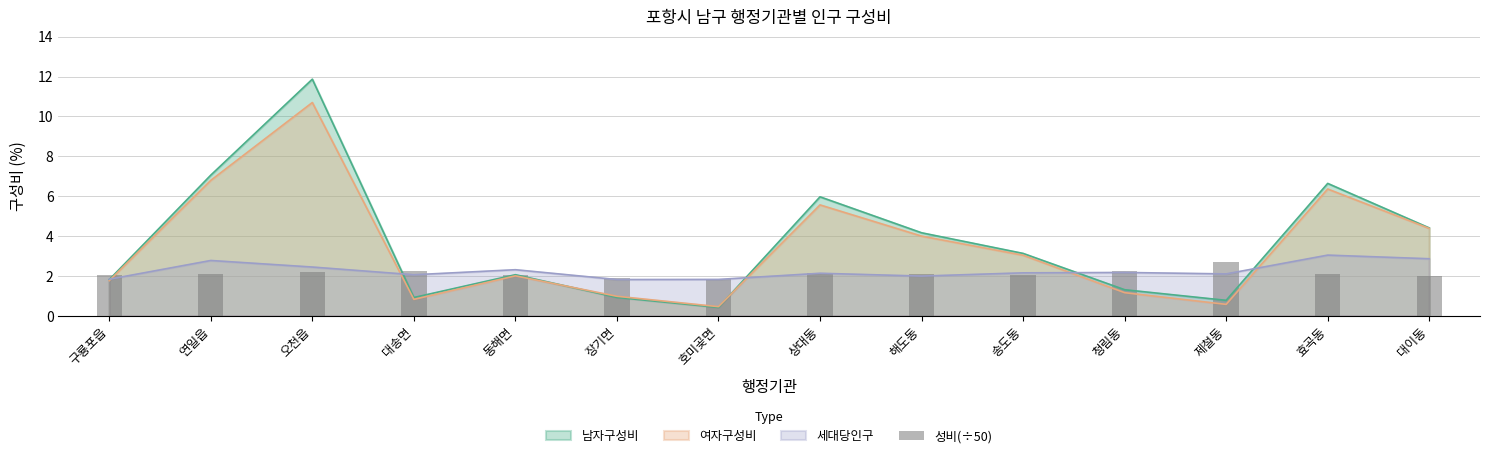

The 여자구성비 series shows 4.6 at 송도동. True or false?

False